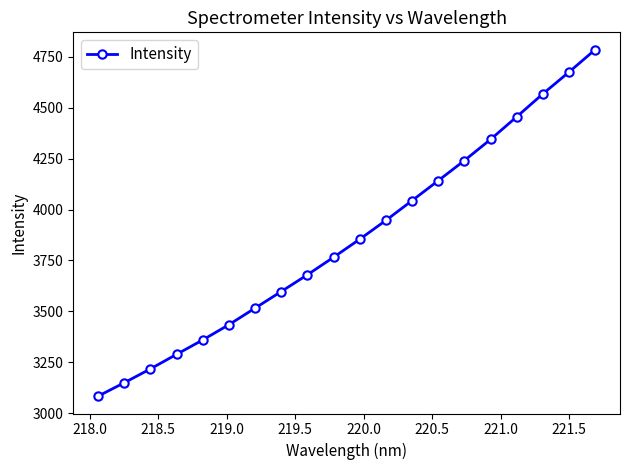

What is the maximum value shown in the chart?

4785.5